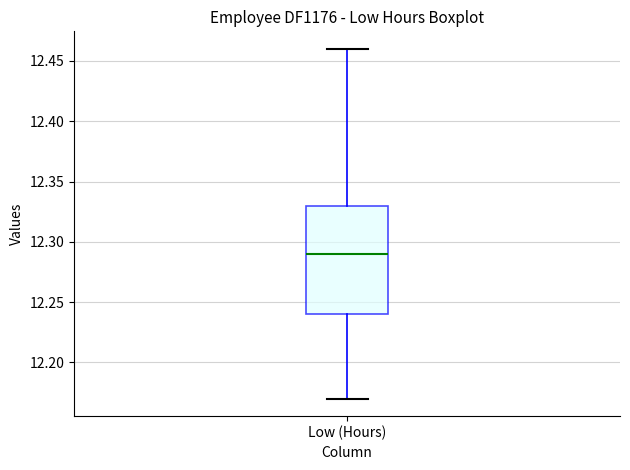

Where is the lower edge of the box for Low (Hours) on the y-axis? The values are not printed on the chart, so give them approximately, as read against the axis.

12.24